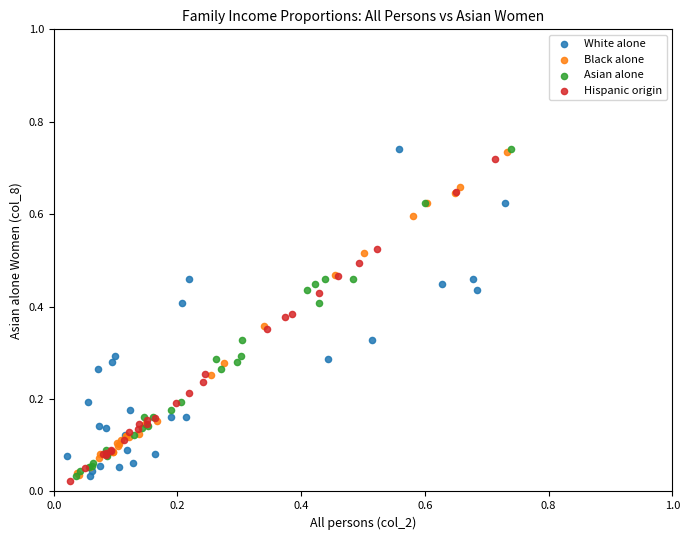

What are all the series names shown in the legend?

White alone, Black alone, Asian alone, Hispanic origin